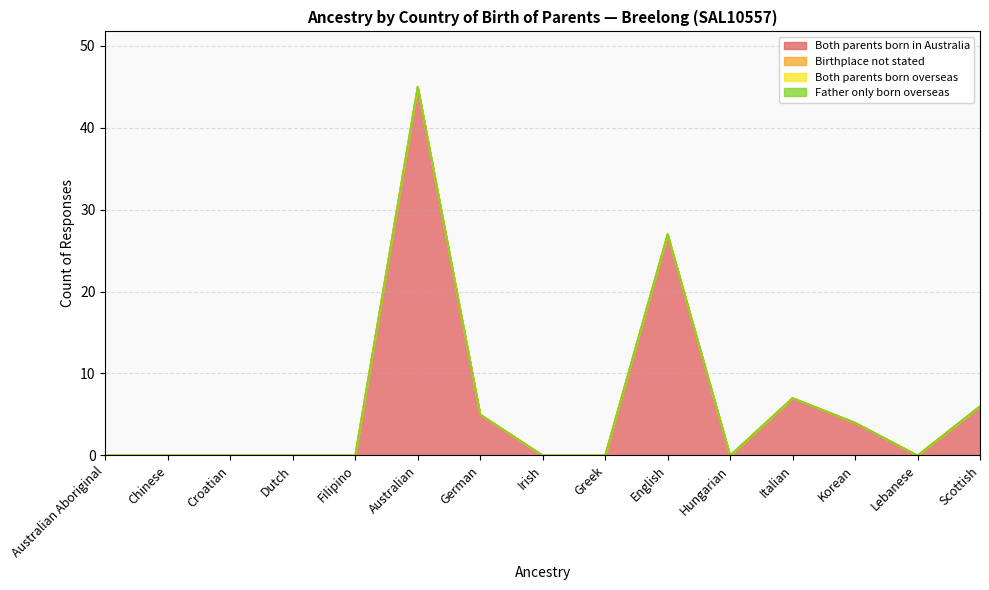

True or false: Both parents born overseas and Birthplace not stated intersect in this chart.

False